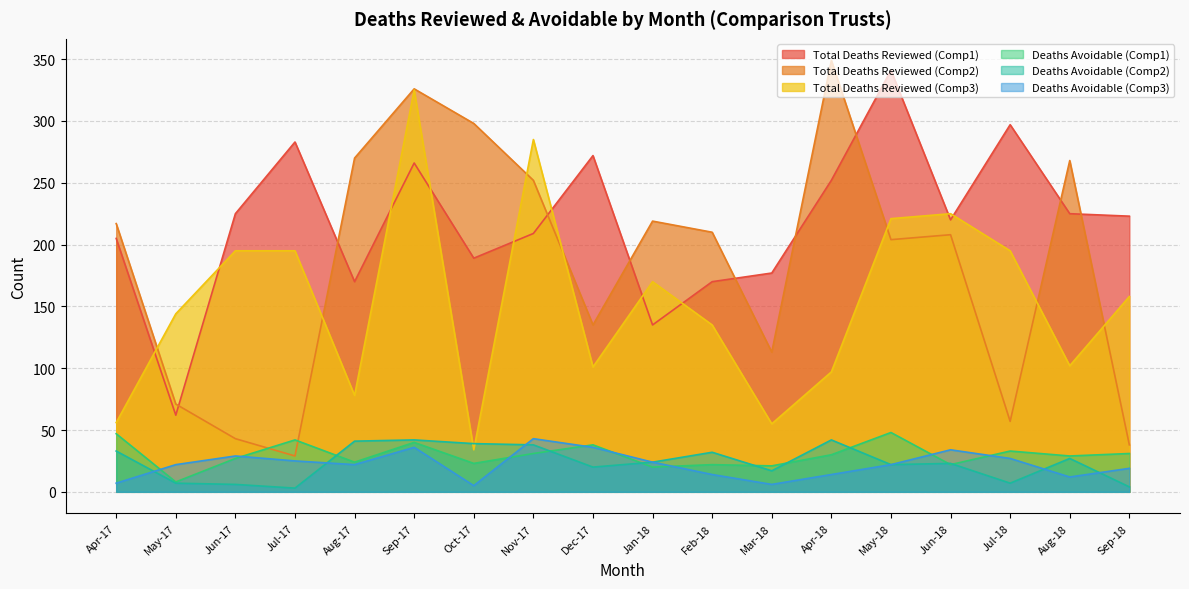

Which has a higher value, Apr-17 or Apr-18?

Apr-18